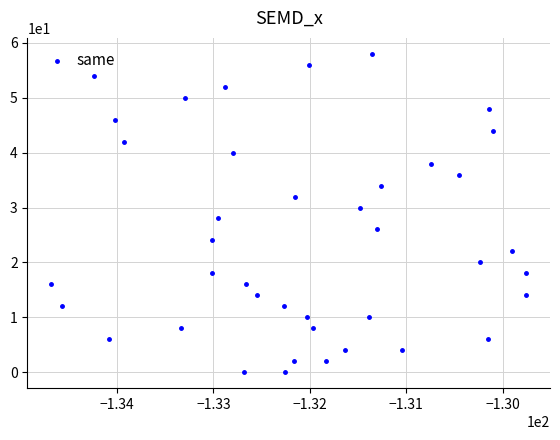

What is the range of Y values (max minus min)?

58